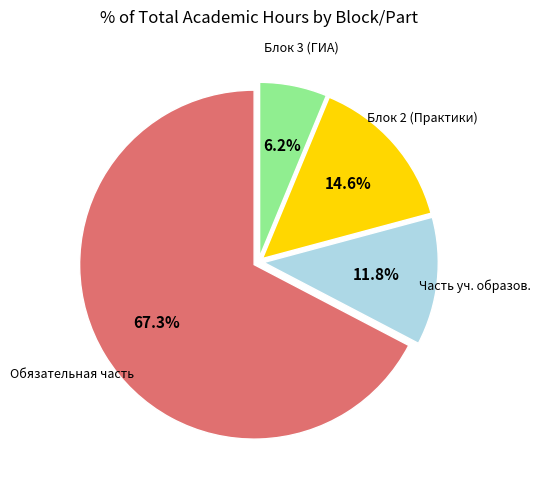

To the nearest percent, what is the difference between the largest and smallest slice percentages?

61%